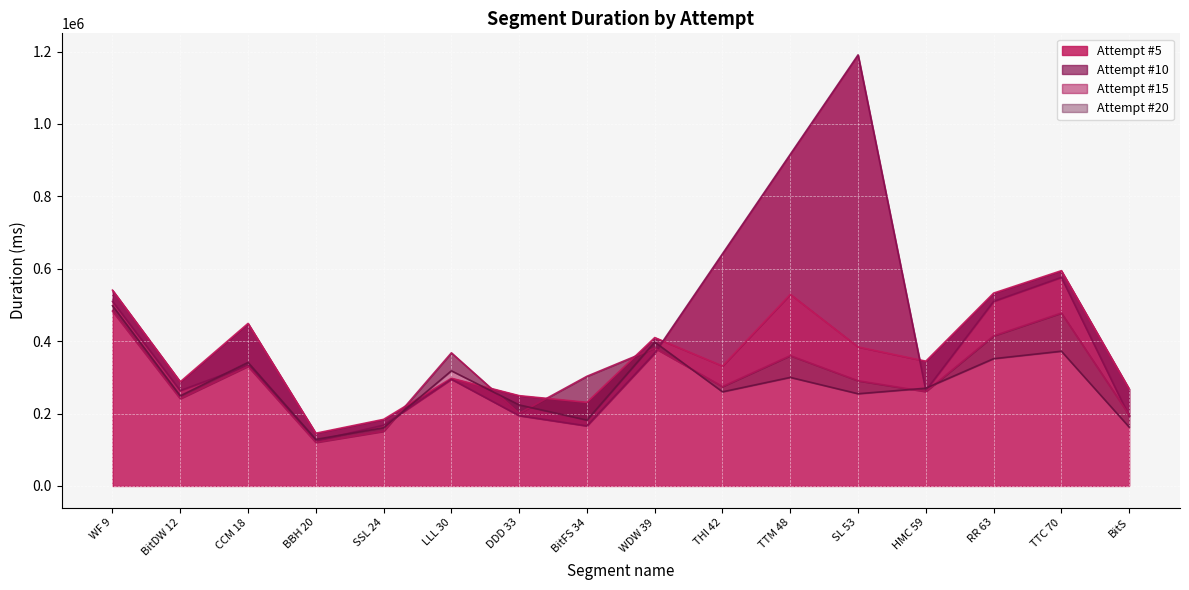

What is the difference between the maximum and minimum values in the Attempt #15 series?

362802